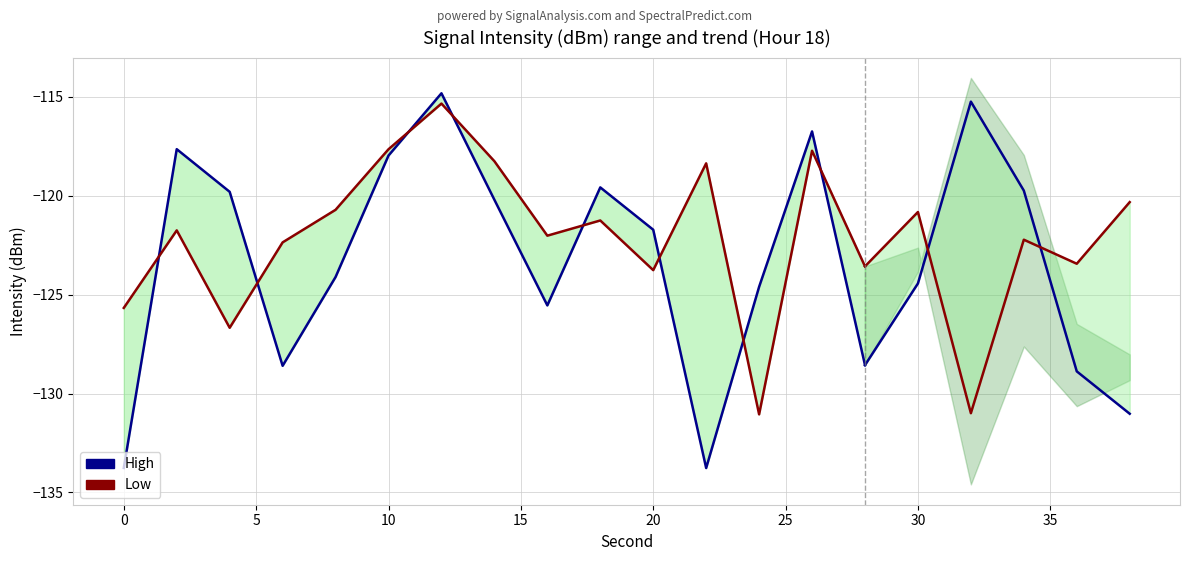

What are all the series names shown in the legend?

High, Low